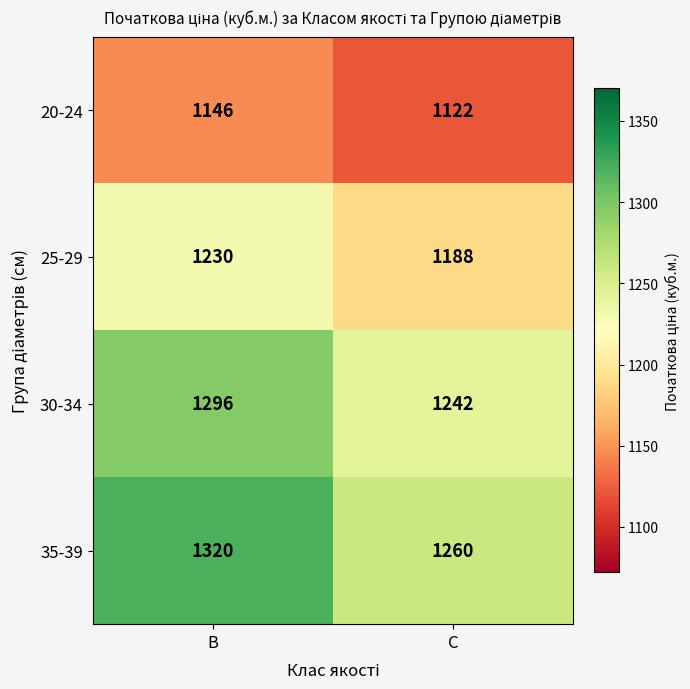

What is the sum of the 20-24 values at C and B?

2268